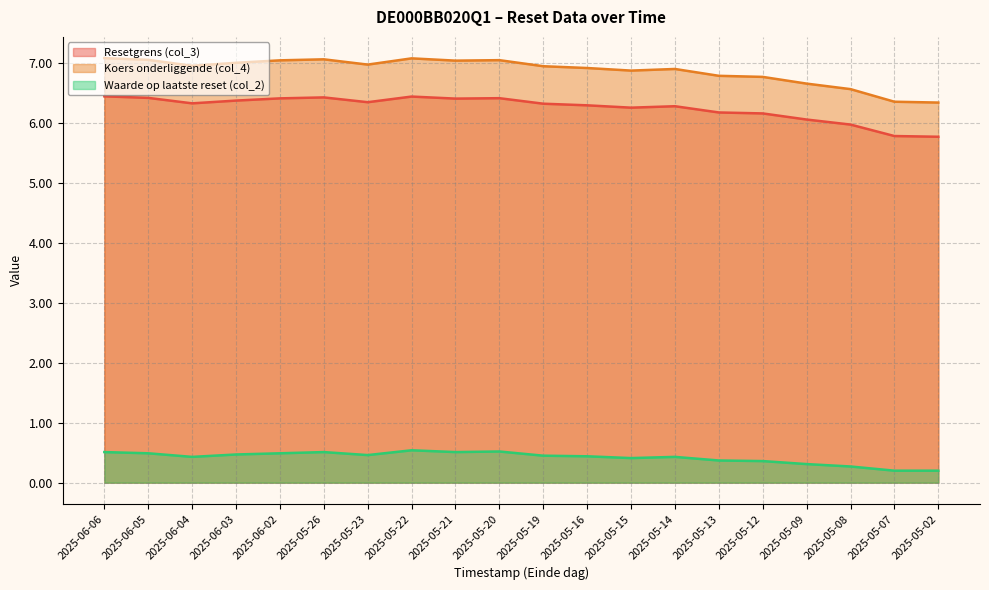

At which category is the sum across all series the highest?

2025-05-22